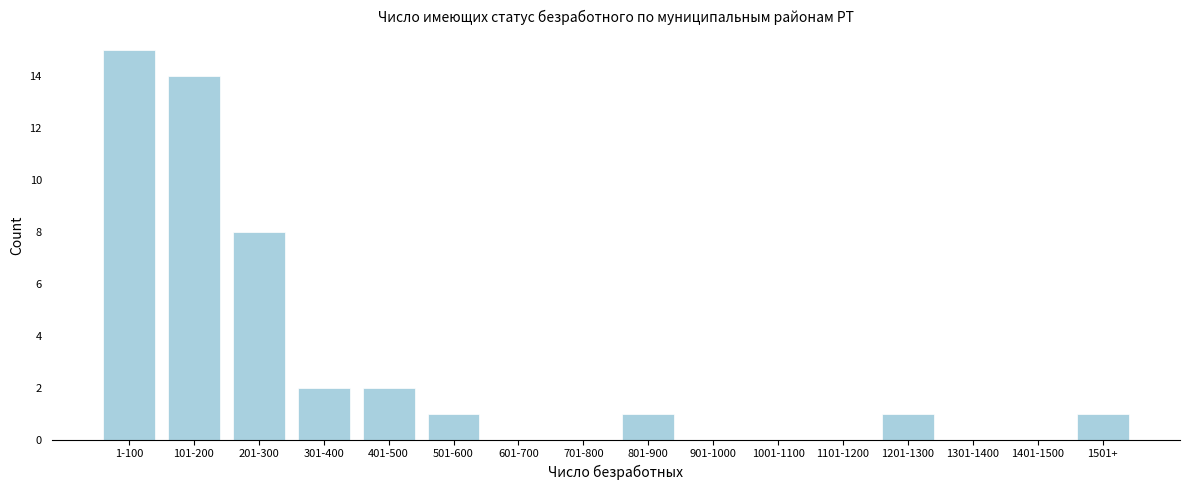

Reading left to right, what are all the values shown in this chart?

1-100=15	101-200=14	201-300=8	301-400=2	401-500=2	501-600=1	601-700=0	701-800=0	801-900=1	901-1000=0	1001-1100=0	1101-1200=0	1201-1300=1	1301-1400=0	1401-1500=0	1501+=1